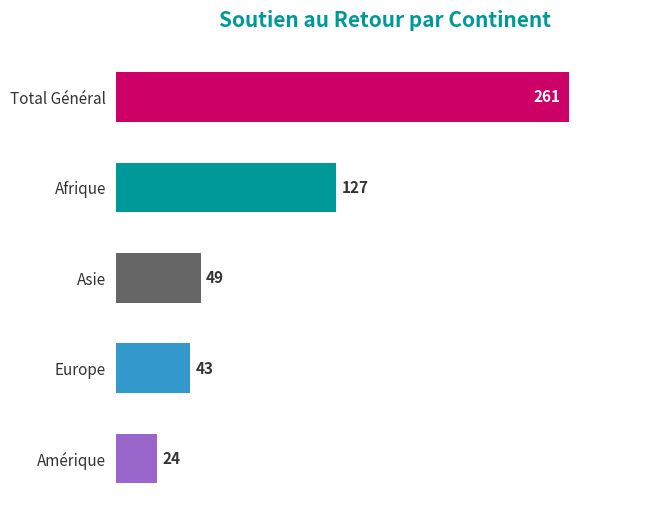

List the labels in order of value, smallest first.

Amérique, Europe, Asie, Afrique, Total Général